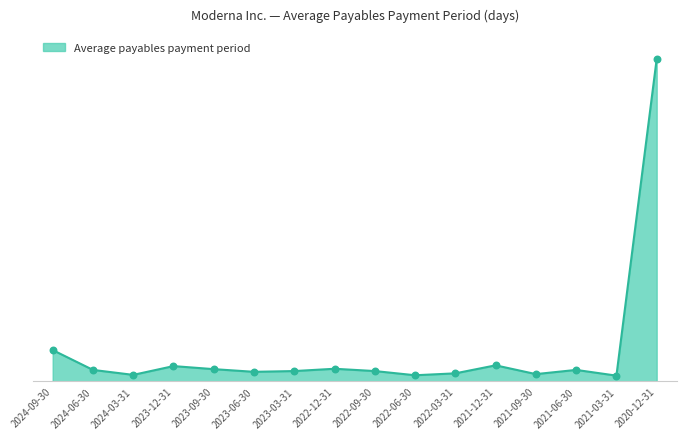

Is this an area chart (filled region under the line)?

Yes